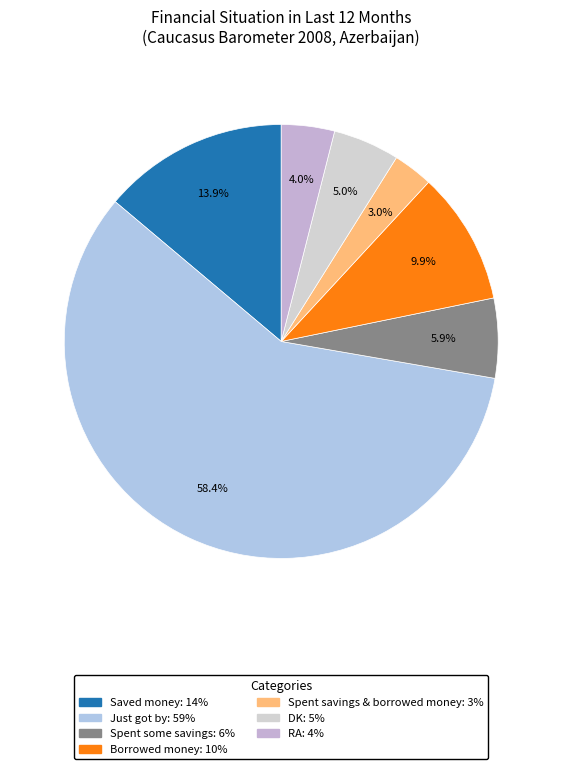

Is RA the majority of the pie?

No